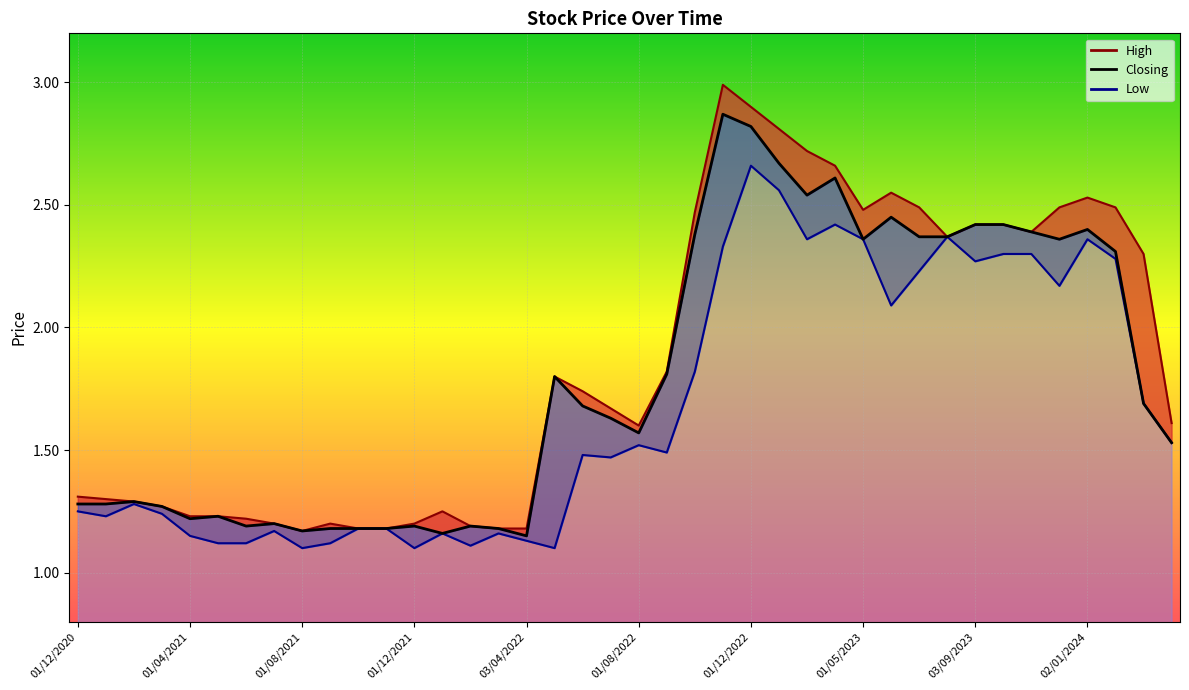

Is it true that the value at 34 is 2.4?

True